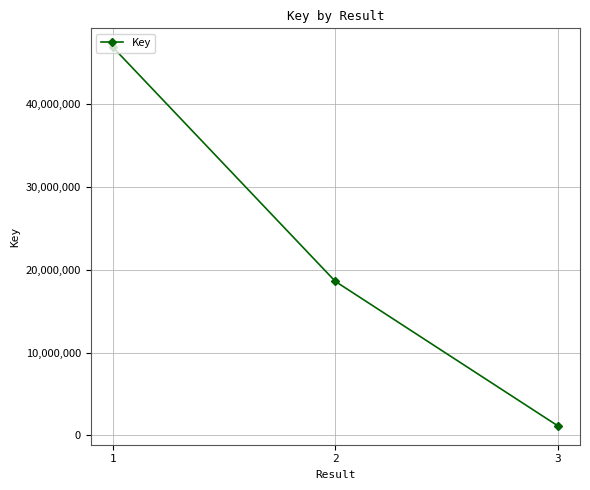

What is the ratio of the value at 1 to the value at 3?

40.7